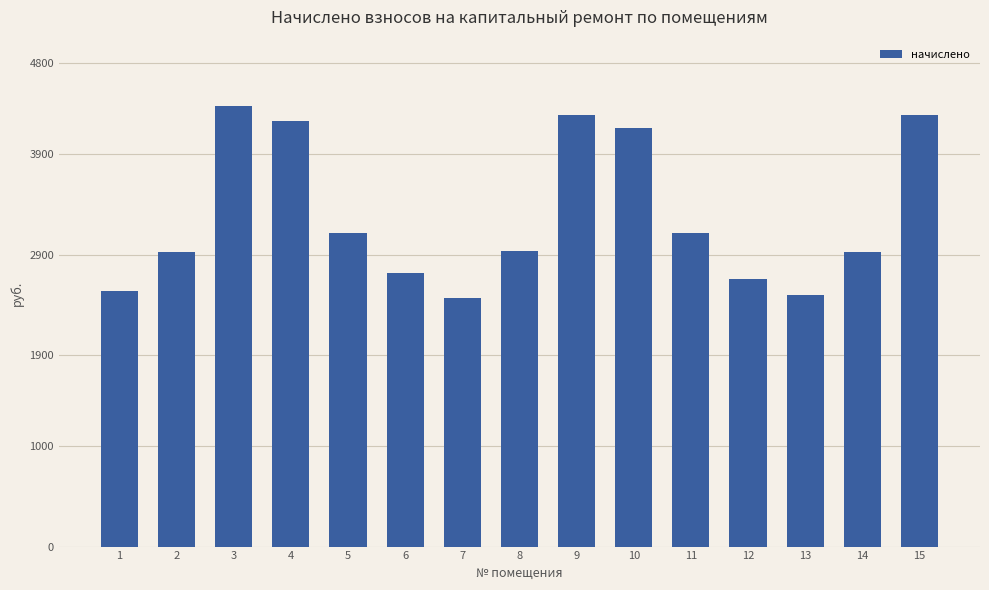

How many series are shown in this chart?

1